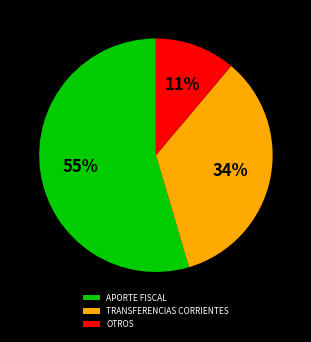

To the nearest percent, what is the difference between the OTROS and TRANSFERENCIAS CORRIENTES slice percentages?

23%